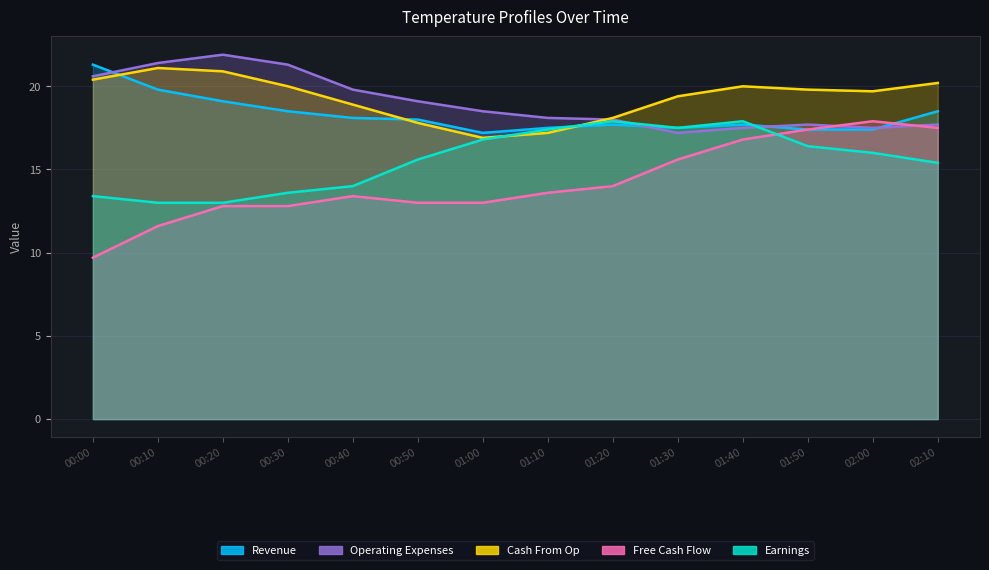

Which series has the largest range (max minus min)?

Free Cash Flow